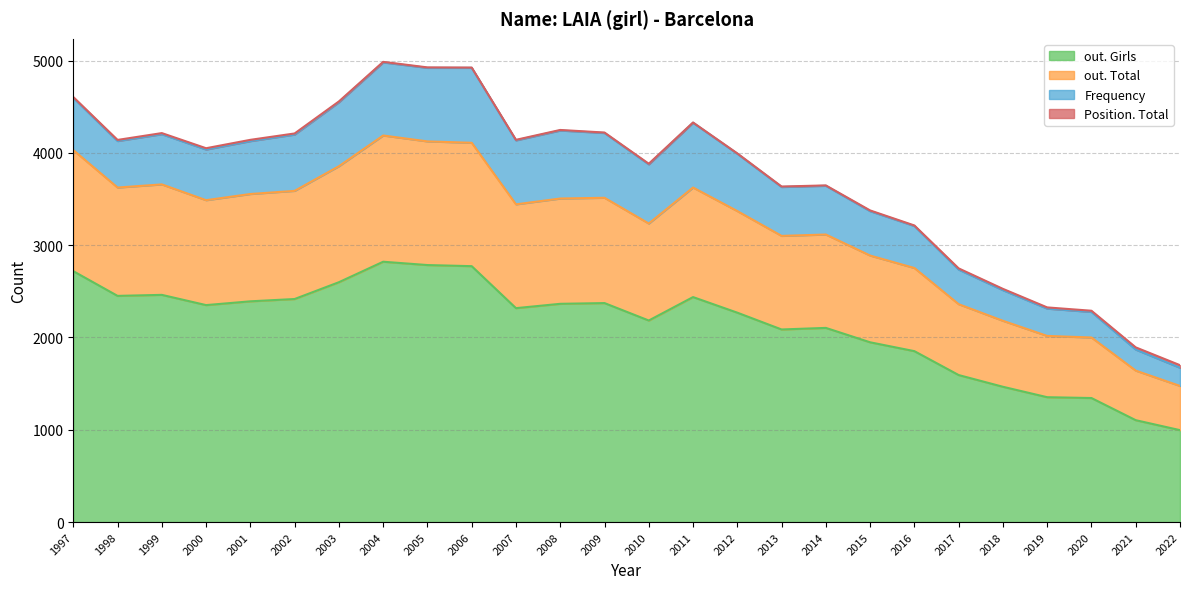

Which category has the highest value across all series?

2004